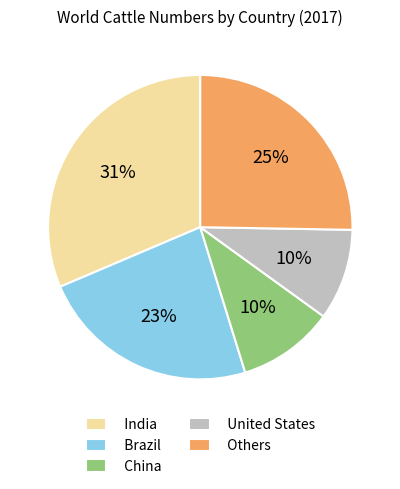

Which has a higher value, Brazil or China?

Brazil